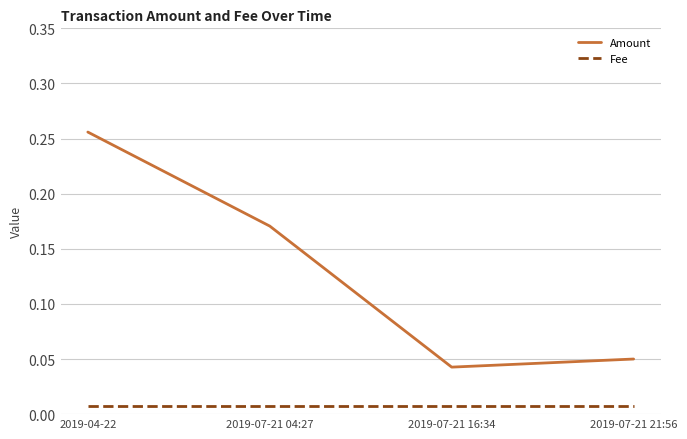

List the series in order of their peak value, highest first.

Amount, Fee